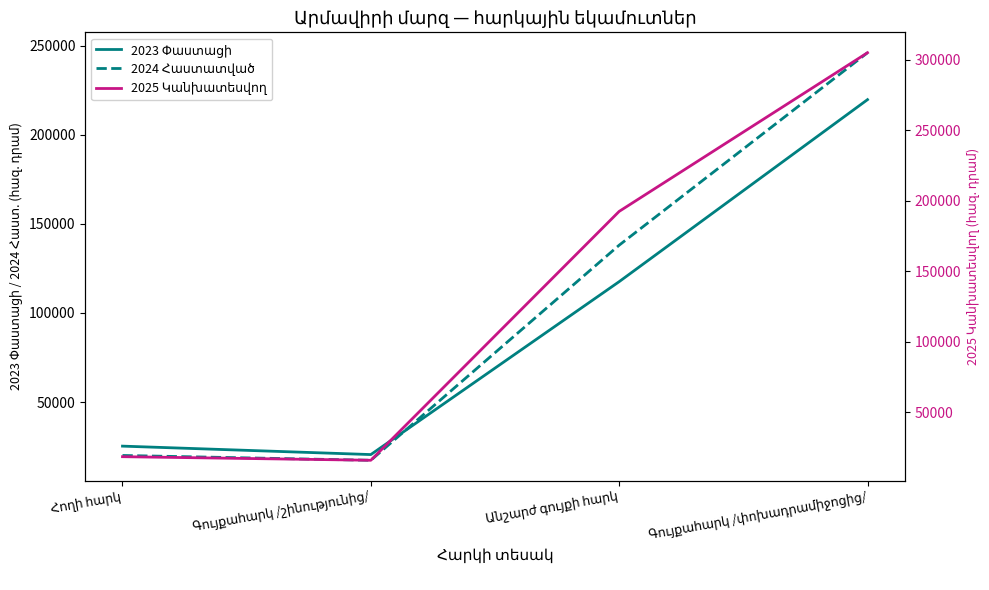

Is it true that 2023 Փաստացի equals 28963.5 at Անշարժ գույքի հարկ?

False